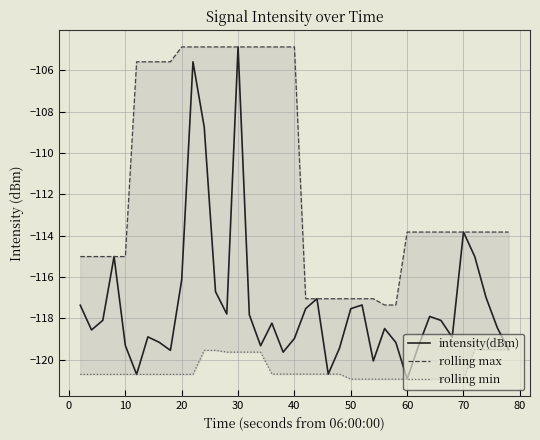

Does the chart have visible grid lines?

Yes